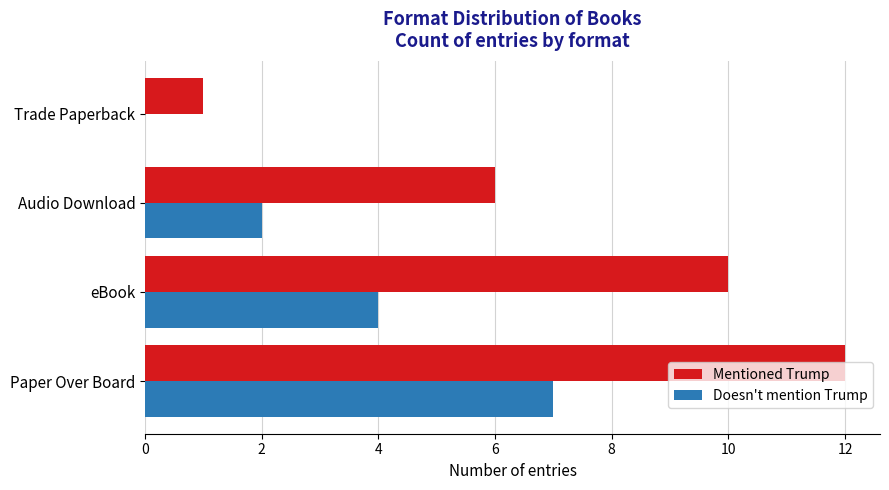

The Doesn't mention Trump series shows 0 at Trade Paperback. True or false?

True